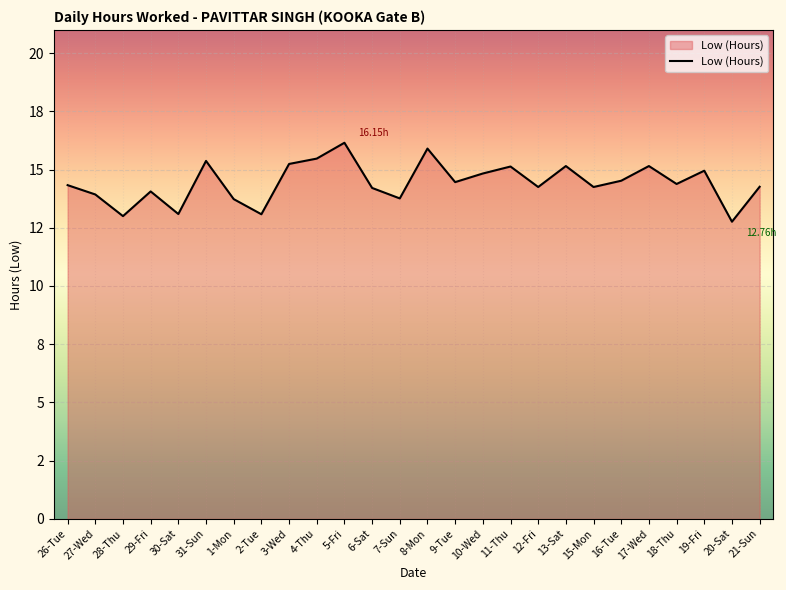

Which label corresponds to the smallest value in the chart?

20-Sat